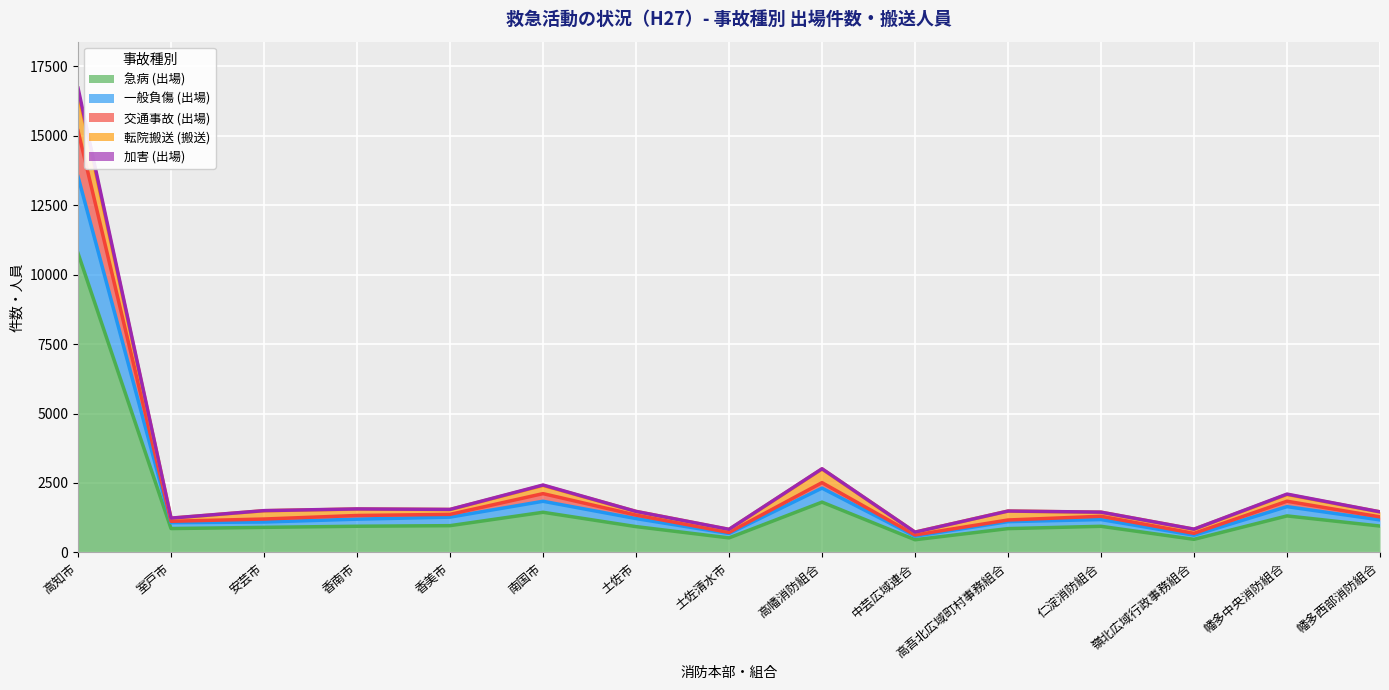

Is the value of 一般負傷 (出場) at 室戸市 greater than the value of 交通事故 (出場) at 幡多西部消防組合?

No